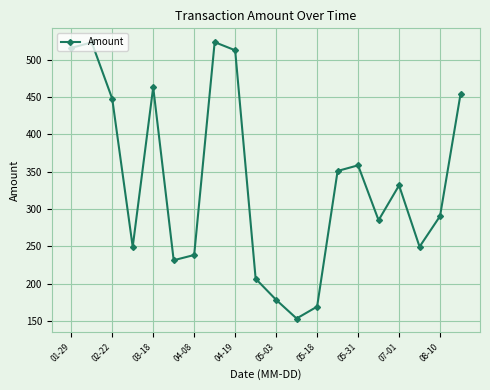

What is the minimum value shown in the chart?

153.1